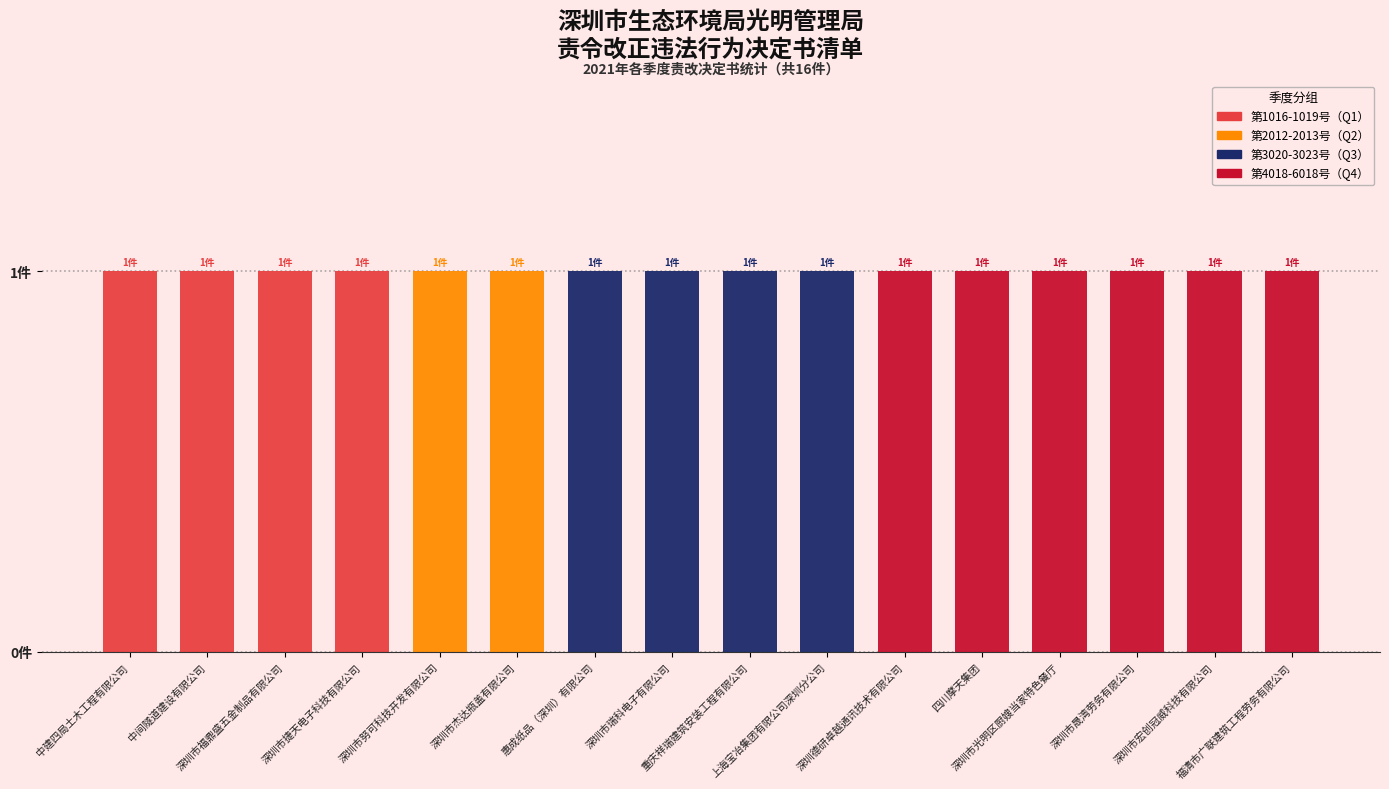

Is it true that 第1016-1019号（Q1） equals 1 at 深圳市晟湾劳务有限公司?

False